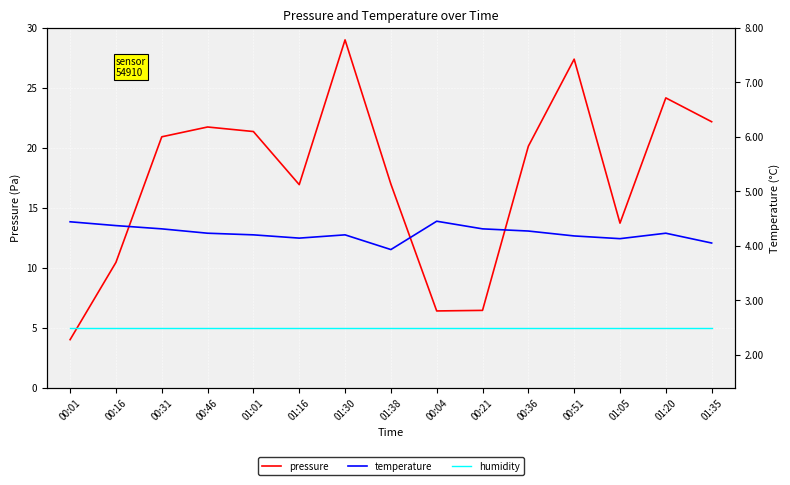

True or false: pressure has a value of 15.5 at 00:16.

False